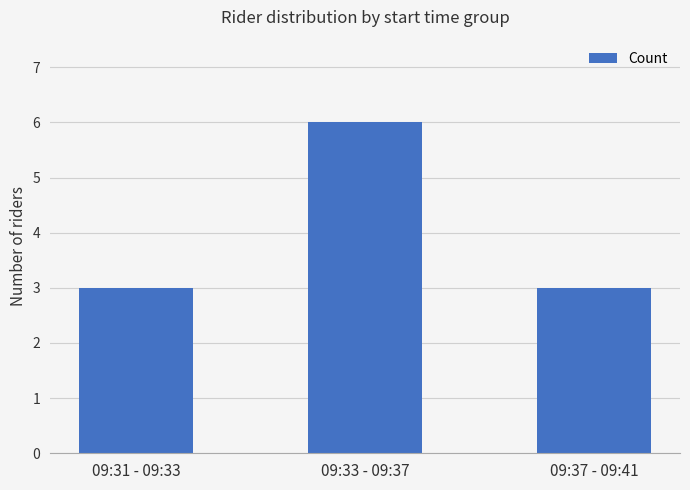

What is the label of the 2nd bar from the left?

09:33 - 09:37